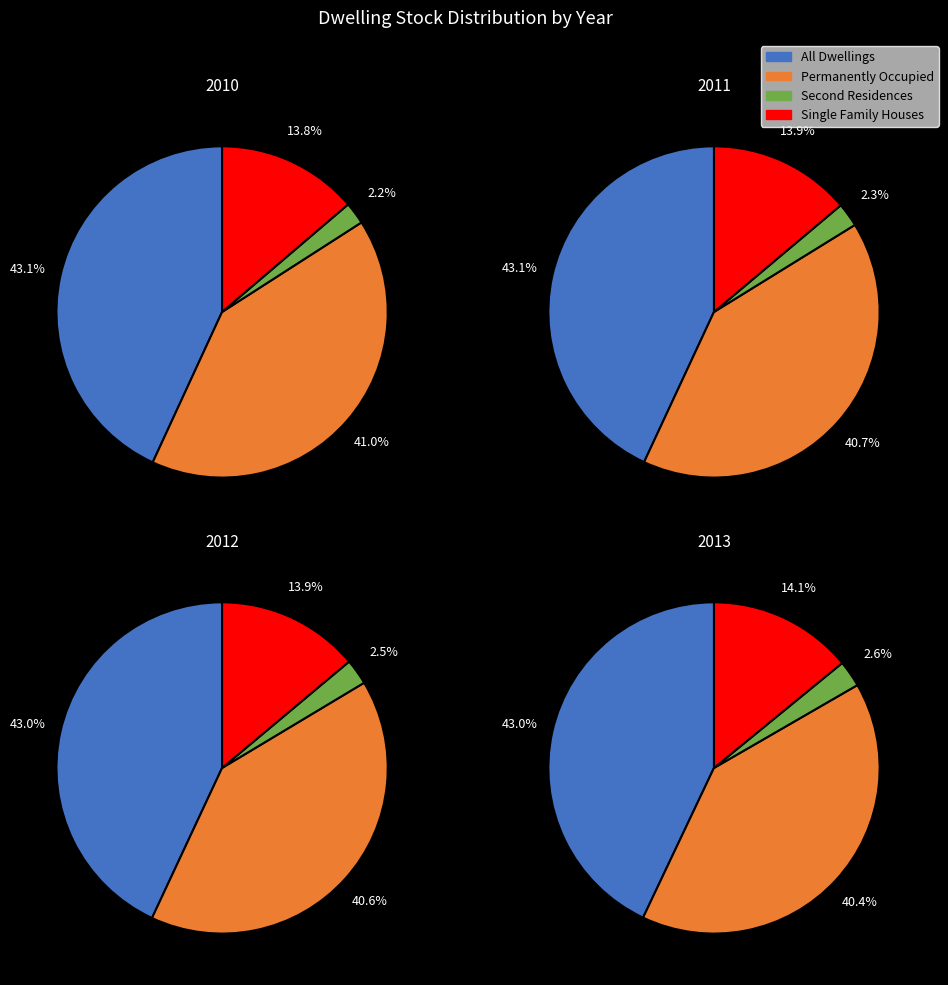

The 2011 slice represents 17% of the pie. True or false?

False